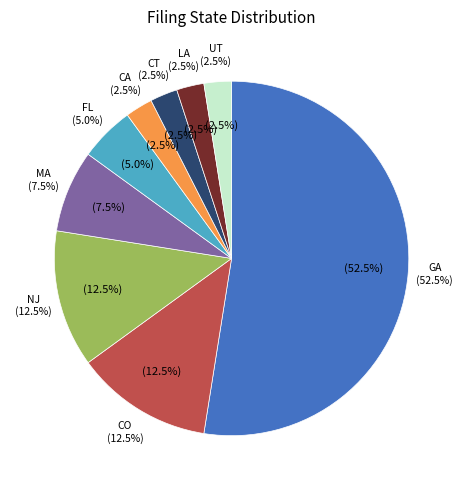

To the nearest percent, what is the average slice percentage?

11%